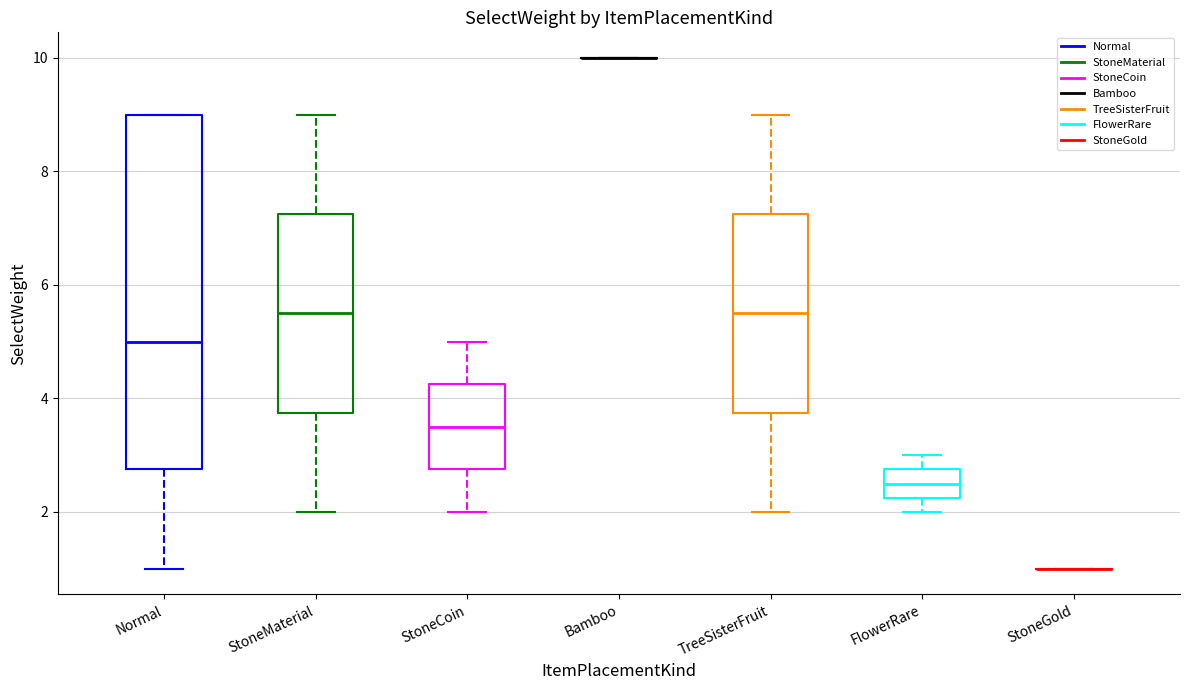

Reading left to right, transcribe this box plot: for each box, give where its median line is, the range the box spans, and where its two whiskers end, as read against the y-axis. The values are not printed on the chart, so give them approximately, as read against the axis.

Normal: median 5.0, box 2.8 to 9.0, whiskers 1.0 to 9.0
StoneMaterial: median 5.6, box 3.8 to 7.2, whiskers 2.0 to 9.0
StoneCoin: median 3.6, box 2.8 to 4.2, whiskers 2.0 to 5.0
Bamboo: box collapsed to a line at 10.0, whiskers 10.0 to 10.0
TreeSisterFruit: median 5.6, box 3.8 to 7.2, whiskers 2.0 to 9.0
FlowerRare: median 2.6, box 2.2 to 2.8, whiskers 2.0 to 3.0
StoneGold: box collapsed to a line at 1.0, whiskers 1.0 to 1.0